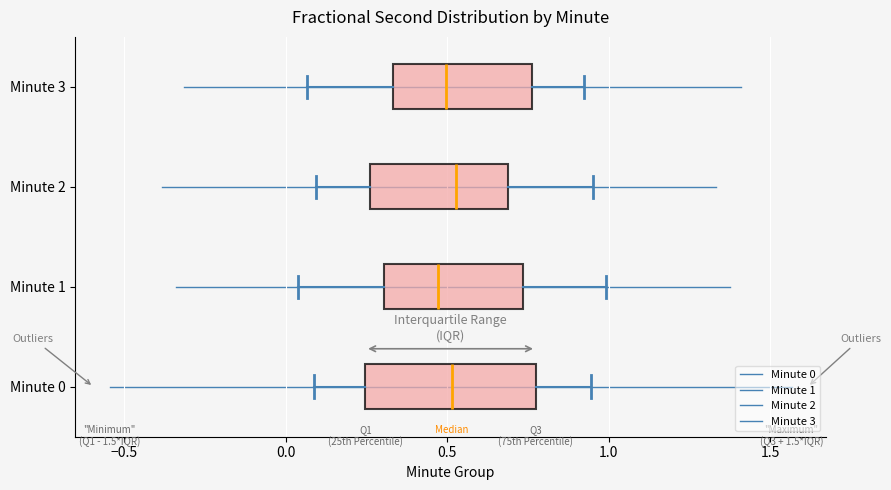

Which box is the widest, from its left edge to its right edge?

Minute 0